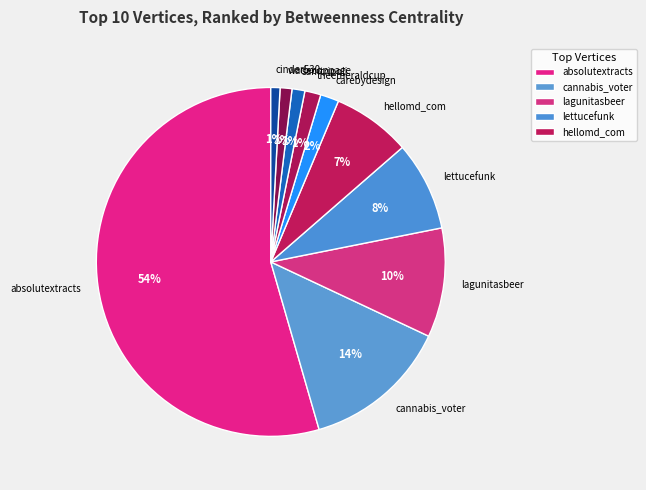

Is cannabis_voter the majority of the pie?

No